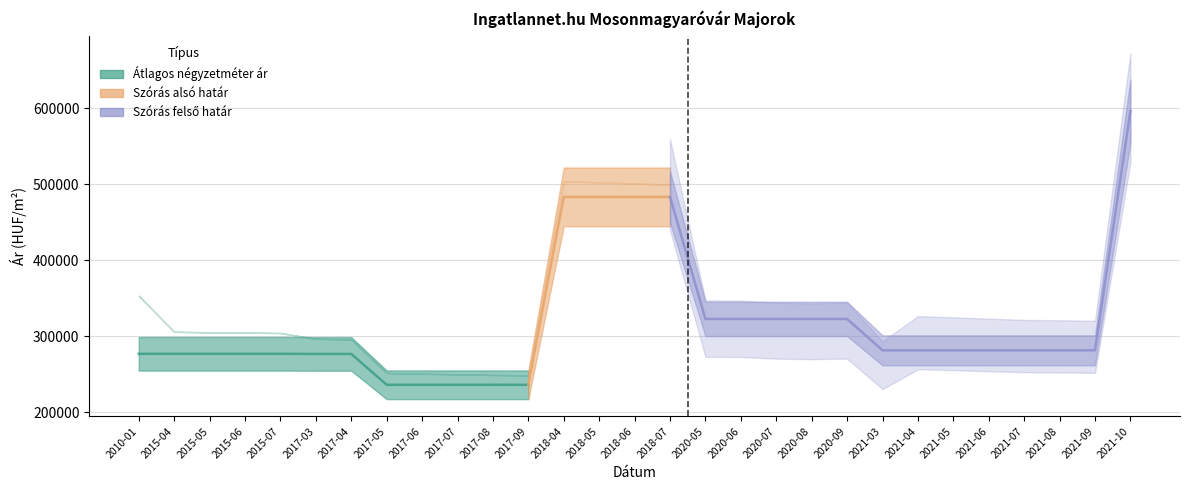

Is it true that Szórás alsó határ equals 304010 at 2015-07?

True